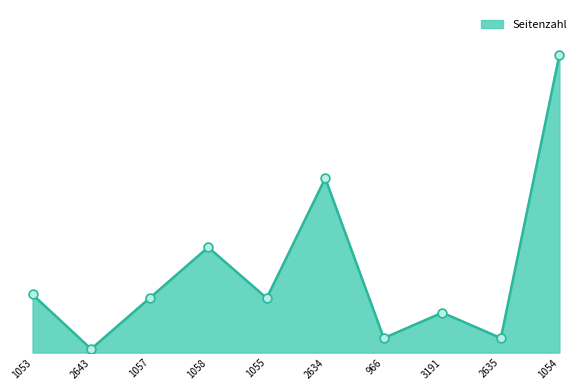

Approximately how many times larger is the value at 1053 compared to 2643?

16.0